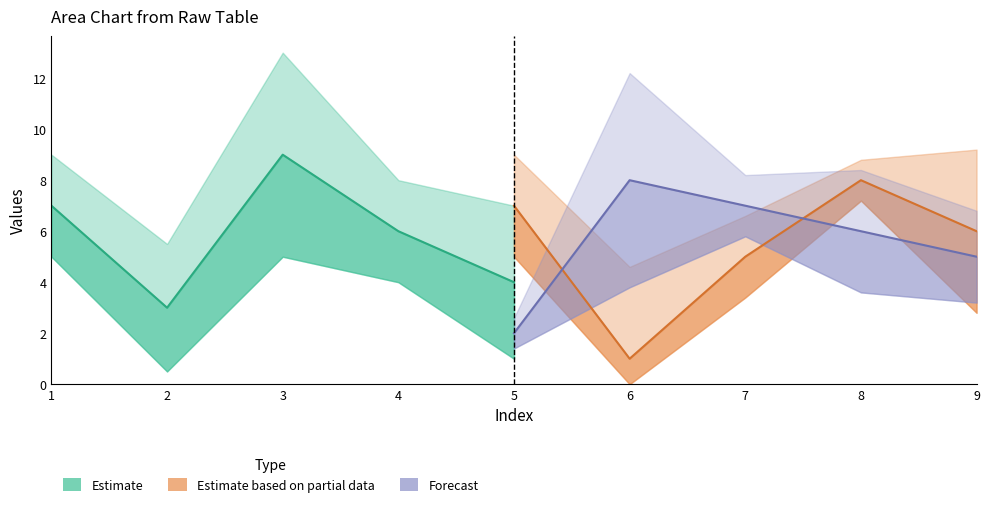

What is the sum of all Forecast values?

28